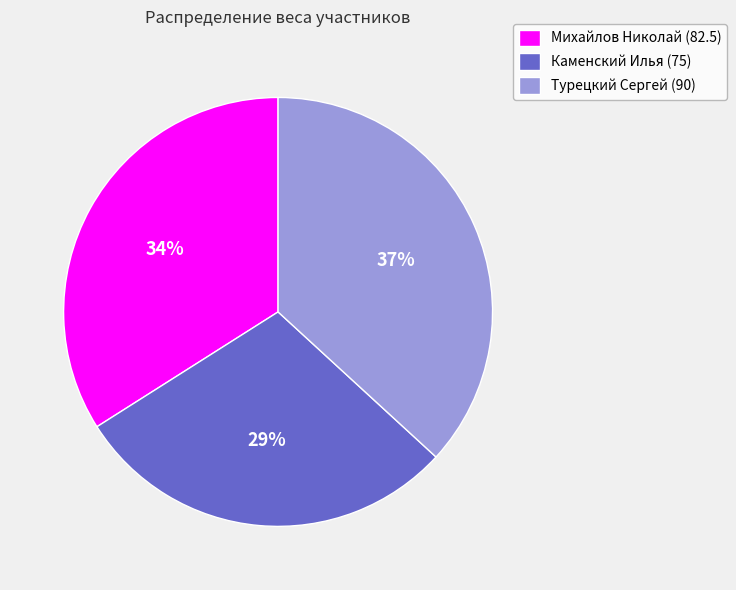

Does Михайлов Николай (82.5) represent more than half of the total?

No